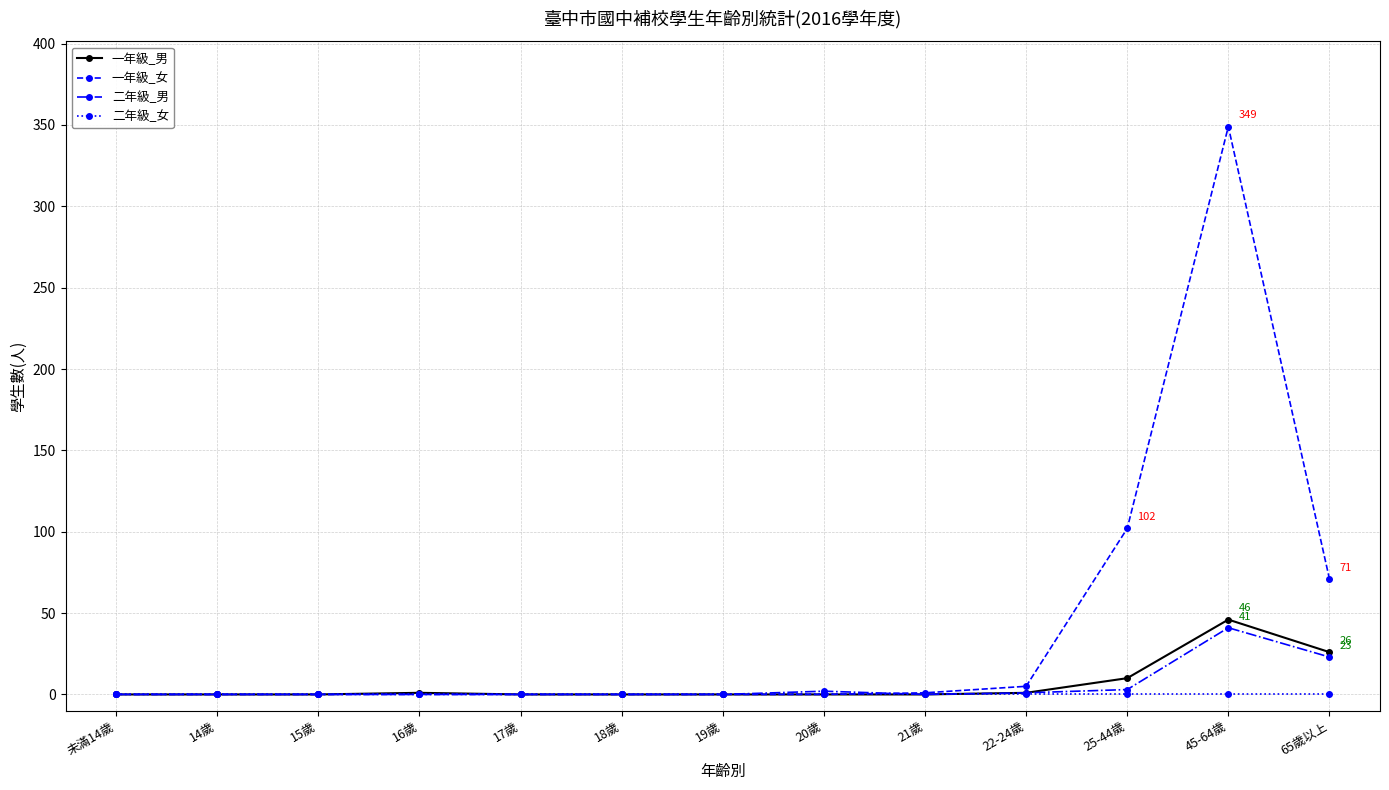

What is the label of the 3rd point from the right?

25-44歲